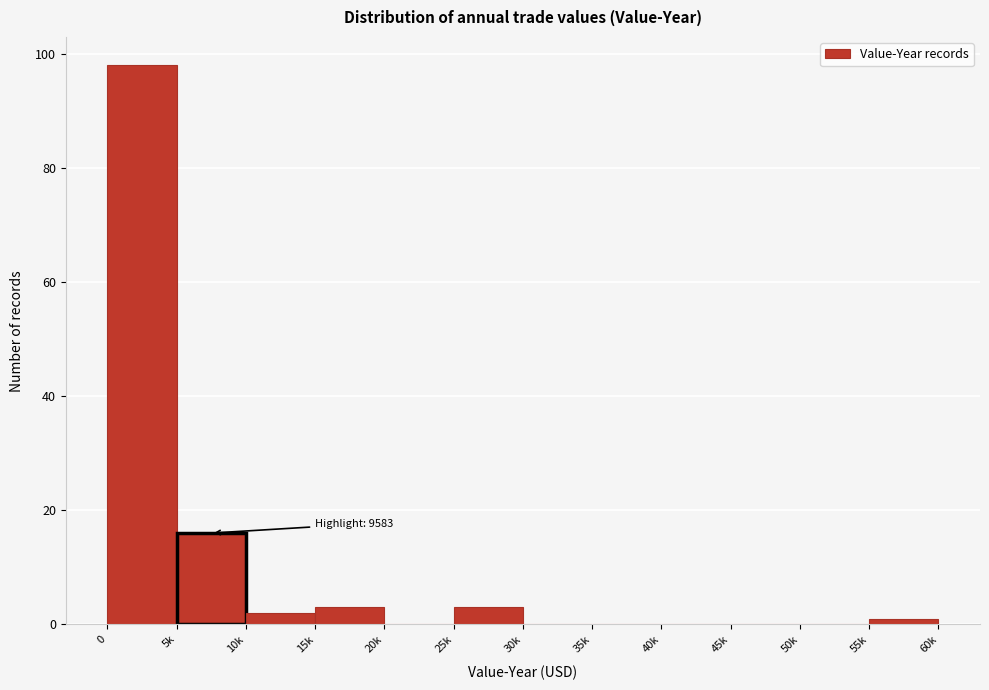

Reading left to right, list all the values displayed in this chart.

0=98	5k=16	10k=2	15k=3	20k=0	25k=3	30k=0	35k=0	40k=0	45k=0	50k=0	55k=1